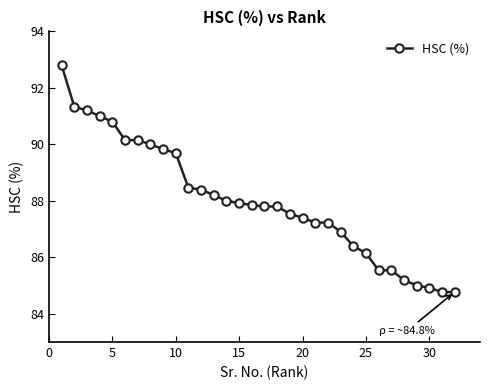

What is the value of the 26th point from the left?

85.5